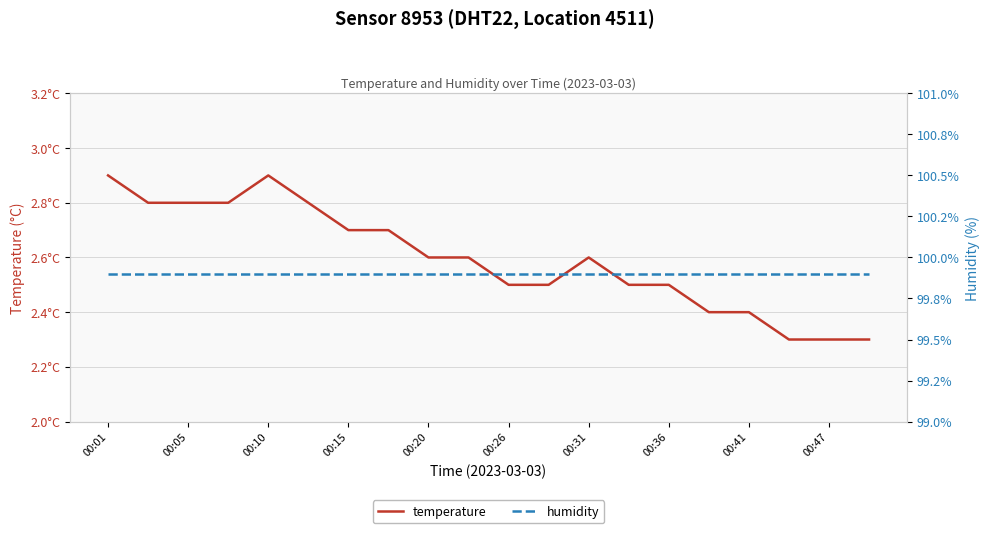

At which label is humidity closest to 99?

00:01